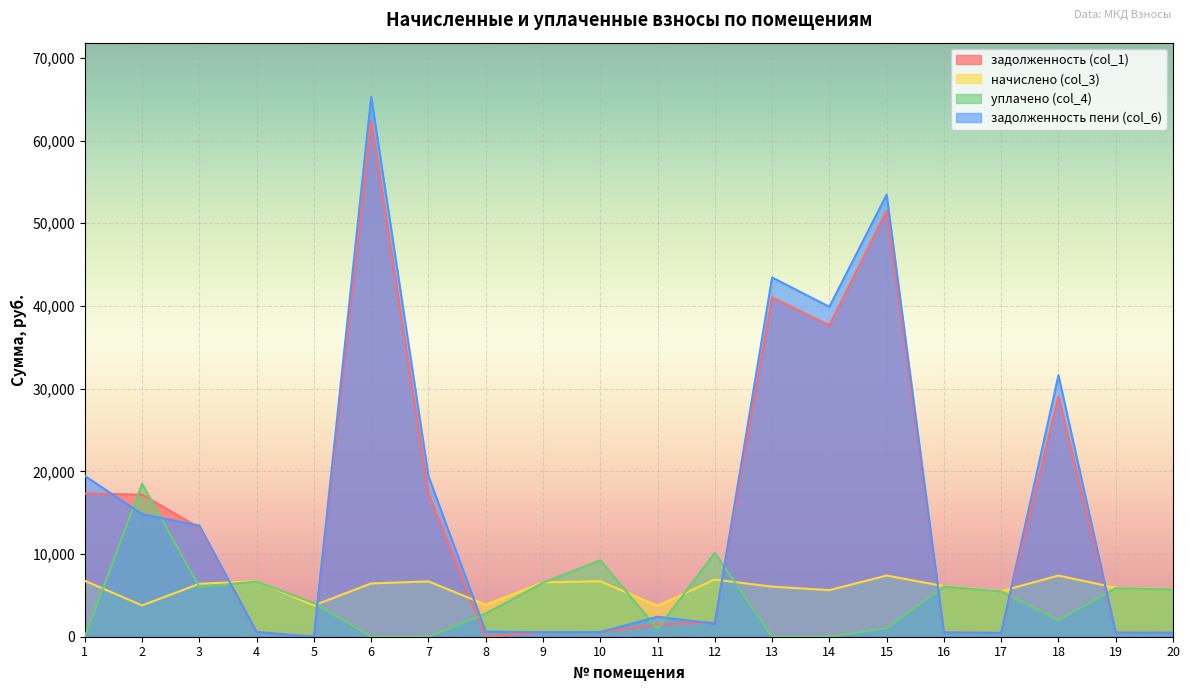

Reading right to left, what are all the values shown in this chart?

задолженность (col_1): 20=480.2	19=493.3	18=29085.1	17=459.1	16=509.6	15=51515.6	14=37653.6	13=41037.8	12=1738.7	11=1476.5	10=560.4	9=547.2	8=0.0	7=17291.9	6=62401.5	5=0.0	4=560.0	3=13156.6	2=17179.2	1=17317.7
начислено (col_3): 20=5755.9	19=5920.0	18=7397.5	17=5509.6	16=6115.0	15=7397.5	14=5632.7	13=6053.4	12=6915.2	11=3734.6	10=6710.0	9=6566.4	8=3868.0	7=6689.5	6=6443.3	5=3785.9	4=6720.4	3=6402.2	2=3785.9	1=6761.3
уплачено (col_4): 20=5718.4	19=5880.7	18=2000.0	17=5473.1	16=6074.4	15=1021.0	14=0.0	13=0.0	12=10141.5	11=933.7	10=9241.9	9=6522.9	8=2802.1	7=0.0	6=0.0	5=4068.2	4=6675.8	3=6002.9	2=18500.0	1=0.0
задолженность пени (col_6): 20=479.0	19=493.3	18=31621.1	17=459.1	16=509.6	15=53457.3	14=39895.9	13=43442.8	12=1578.7	11=2410.1	10=559.6	9=547.2	8=616.2	7=19400.9	6=65305.6	5=0.0	4=560.0	3=13430.7	2=14812.0	1=19445.6